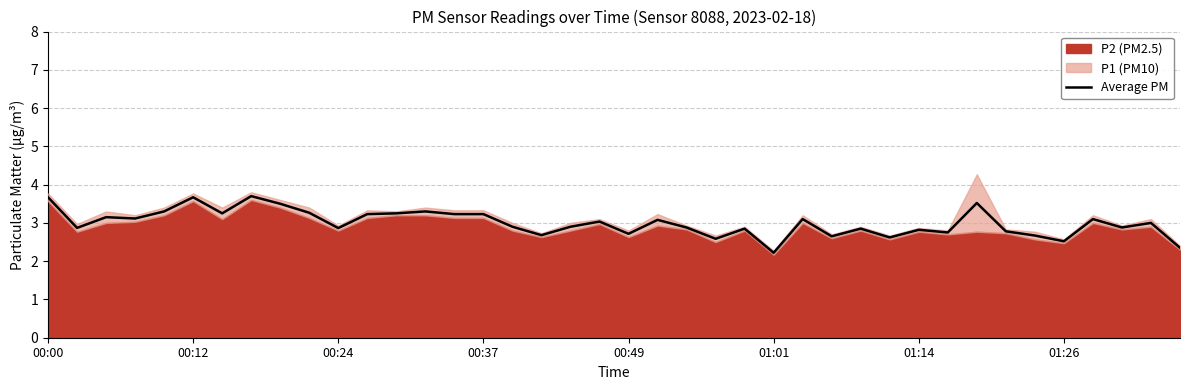

True or false: Average PM has a value of 2.7 at 00:49.

True